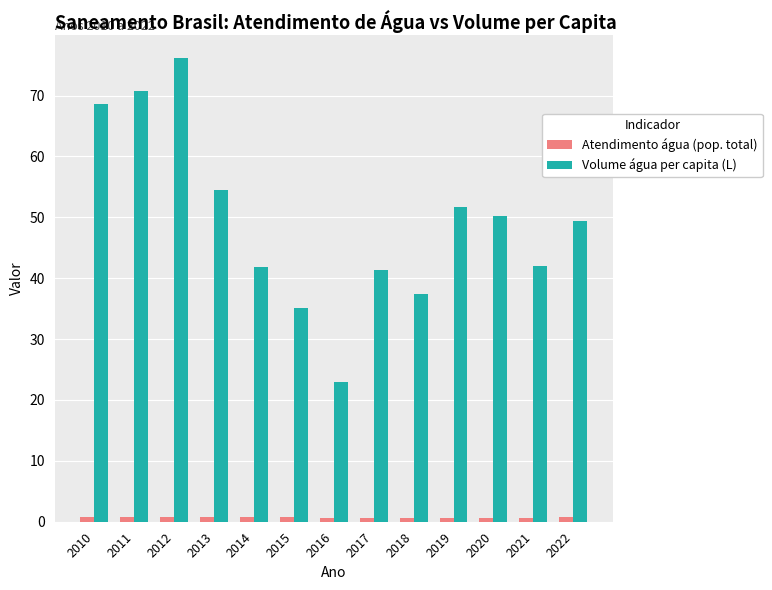

Is it true that Atendimento água (pop. total) equals 0.8 at 2022?

True